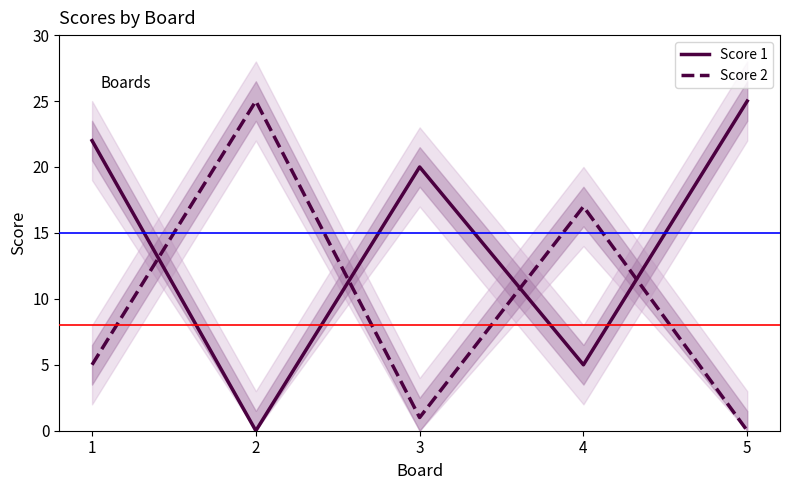

What are all the series names shown in the legend?

Score 1, Score 2